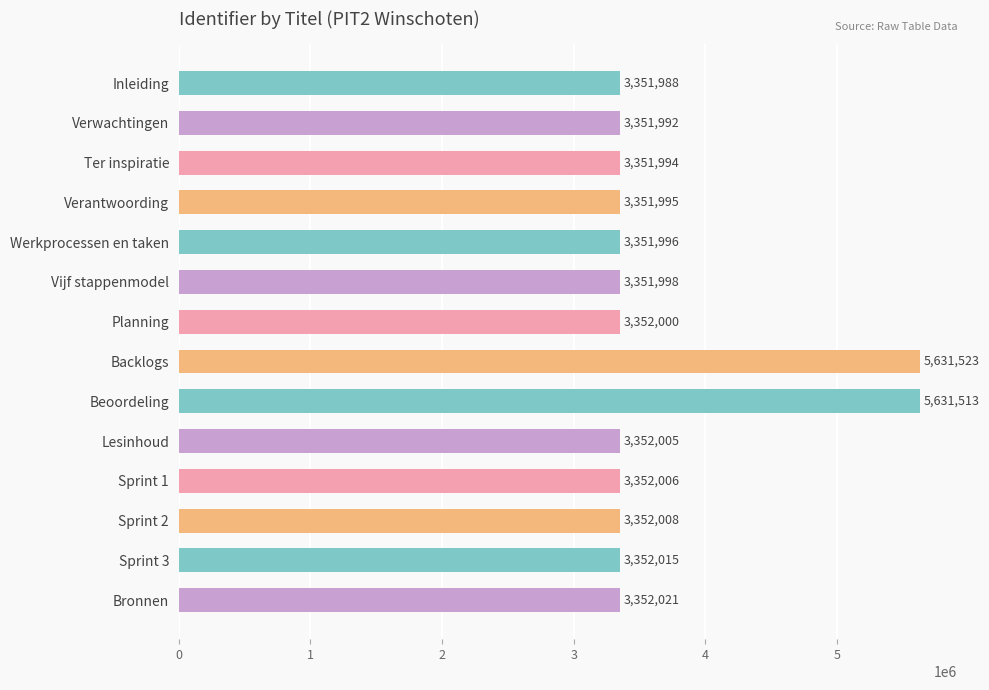

How many distinct data groups are displayed?

1